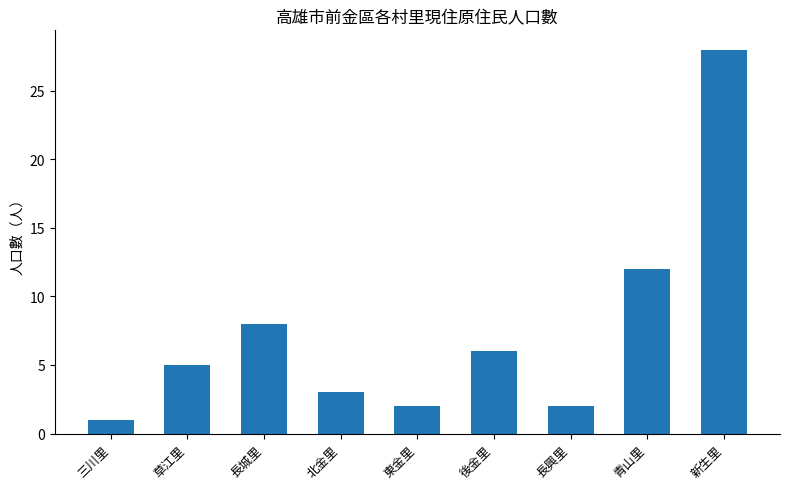

What is the difference between the maximum and minimum values?

27